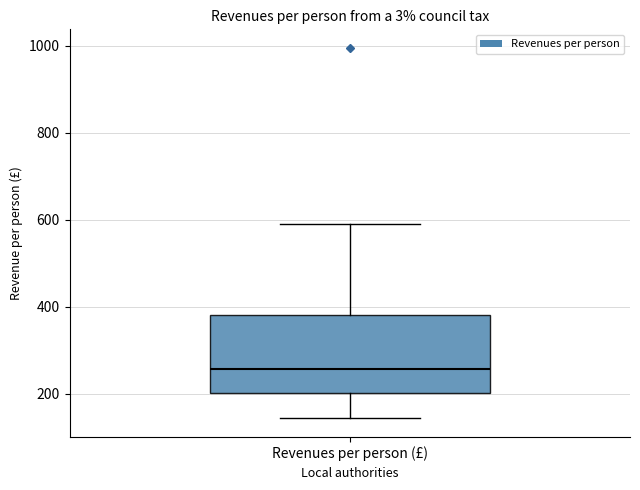

Read this box plot against the y-axis: the position of the median line, the range covered by the box, and the ends of both whiskers. The values are not printed on the chart, so give them approximately, as read against the axis.

median 260, box 200 to 380, whiskers 140 to 580